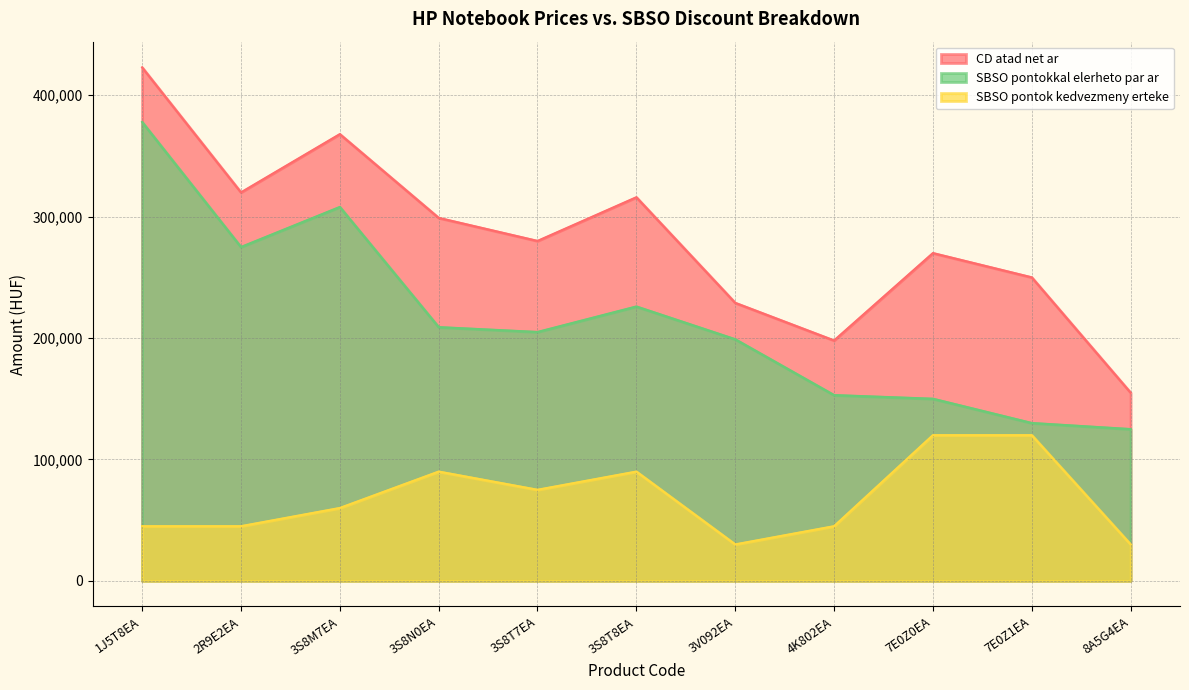

Does the chart have visible grid lines?

Yes